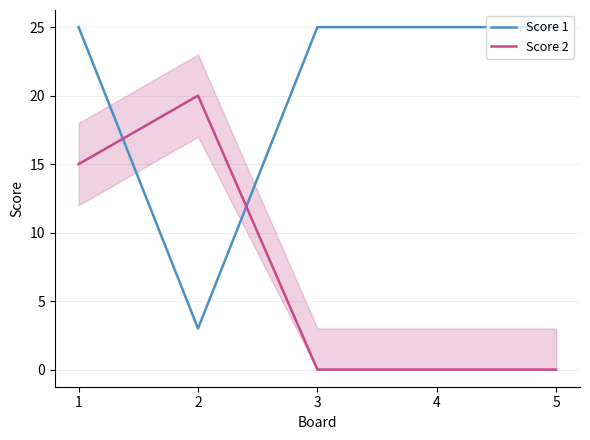

How many times do Score 1 and Score 2 cross each other?

2